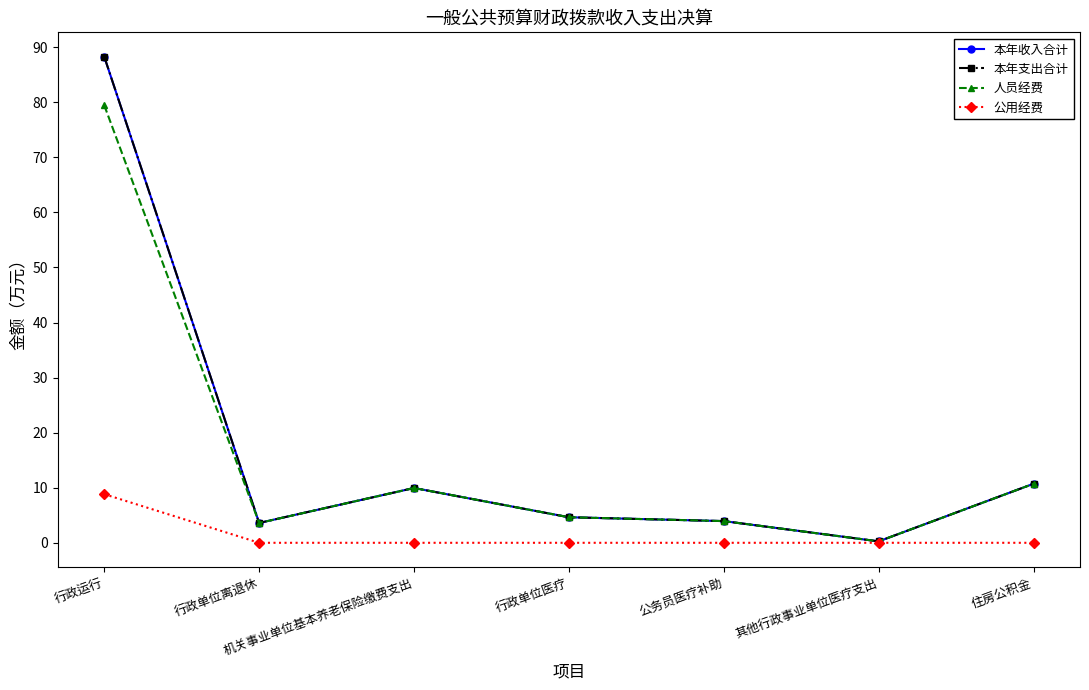

Does the chart have visible grid lines?

No